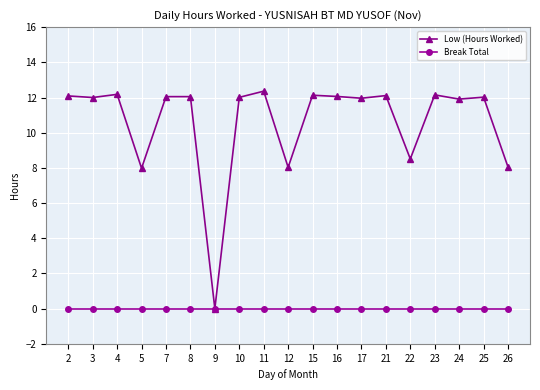

How many lines are shown in the chart?

2